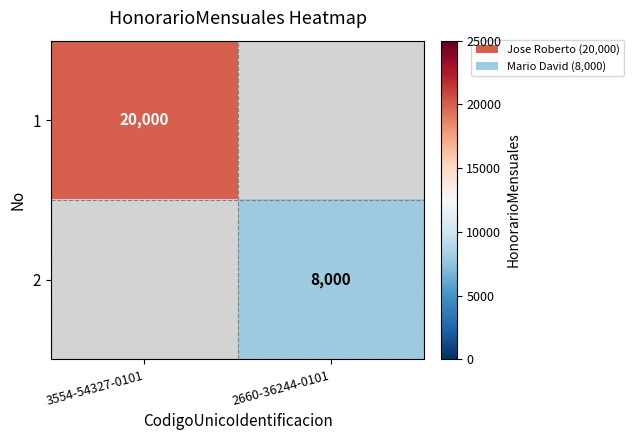

Is it true that 1 equals 35554 at 3554-54327-0101?

False